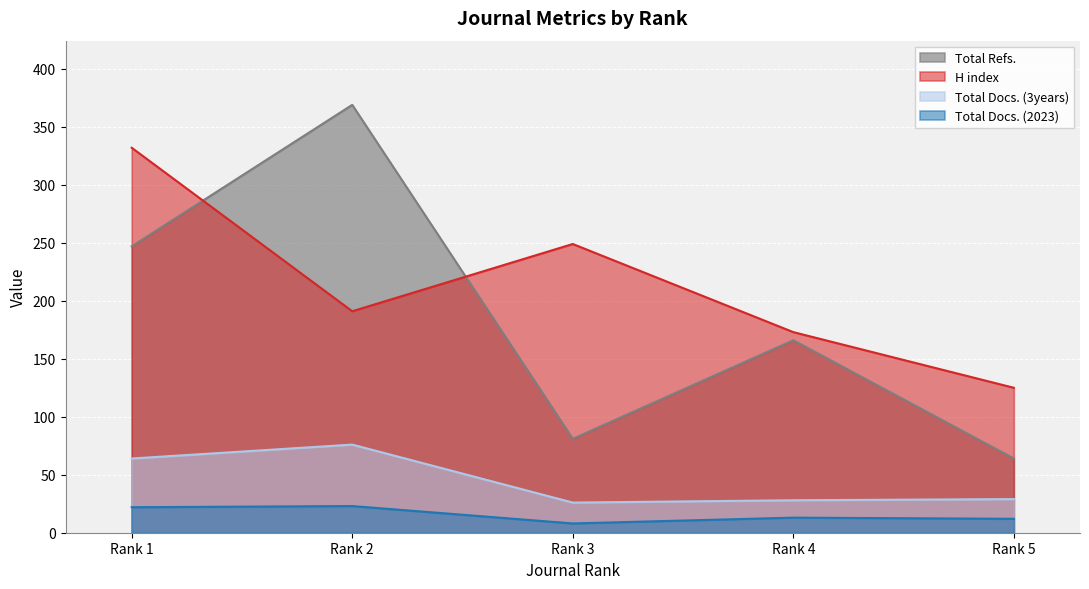

What is the value of the Total Docs. (2023) point at the 3rd from the left?

8